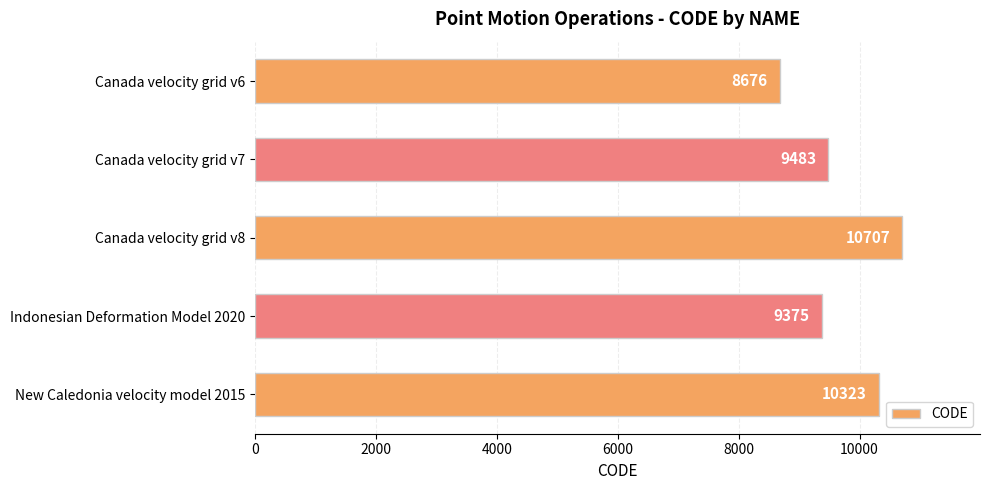

How many bars are there in total?

5